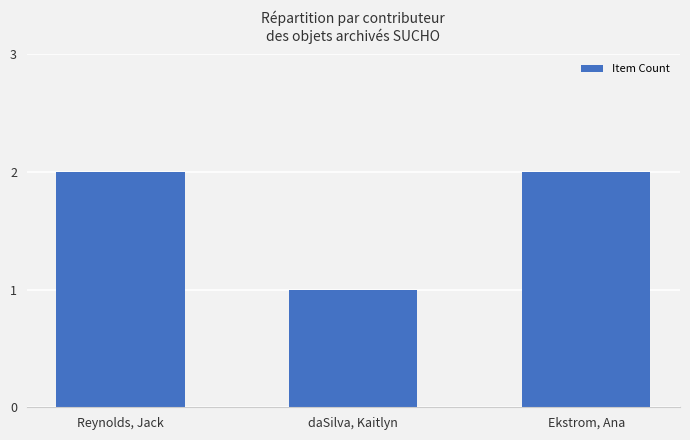

Which label corresponds to the smallest value in the chart?

daSilva, Kaitlyn